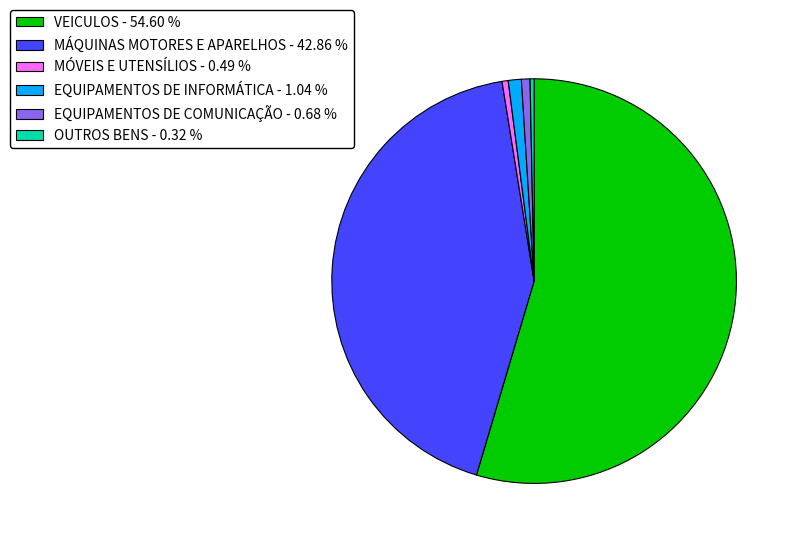

Which slice is the largest?

VEICULOS - 54.60 %